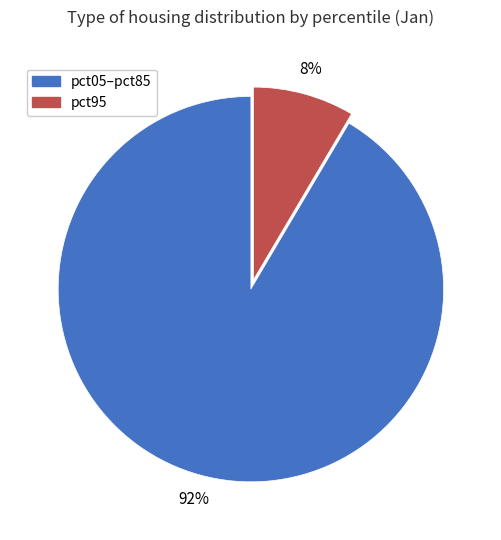

Does any single category account for the majority?

Yes